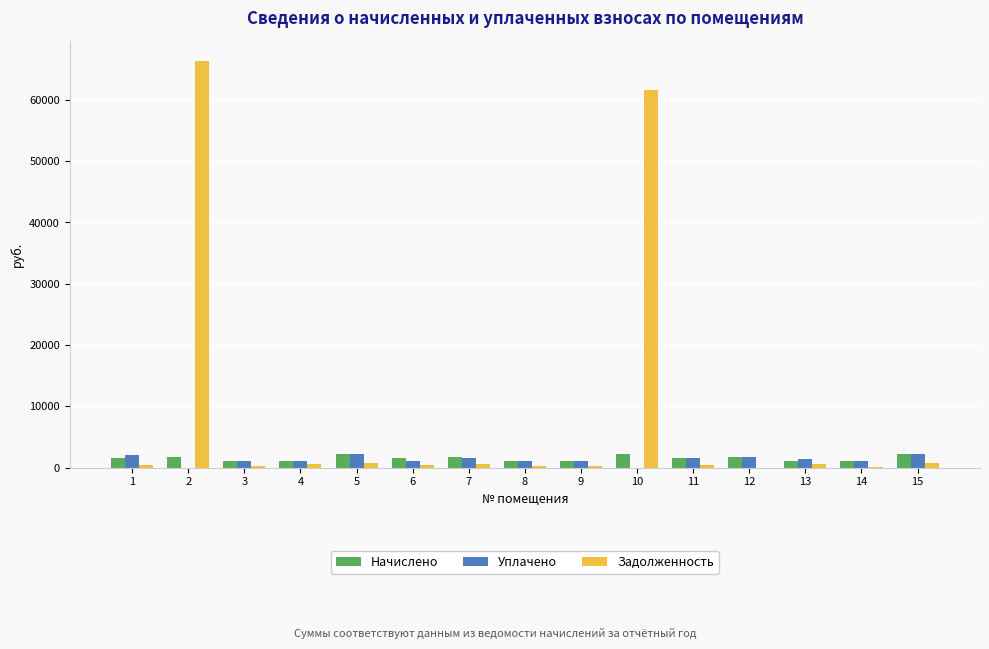

How many data points in Начислено are above 1597?

8